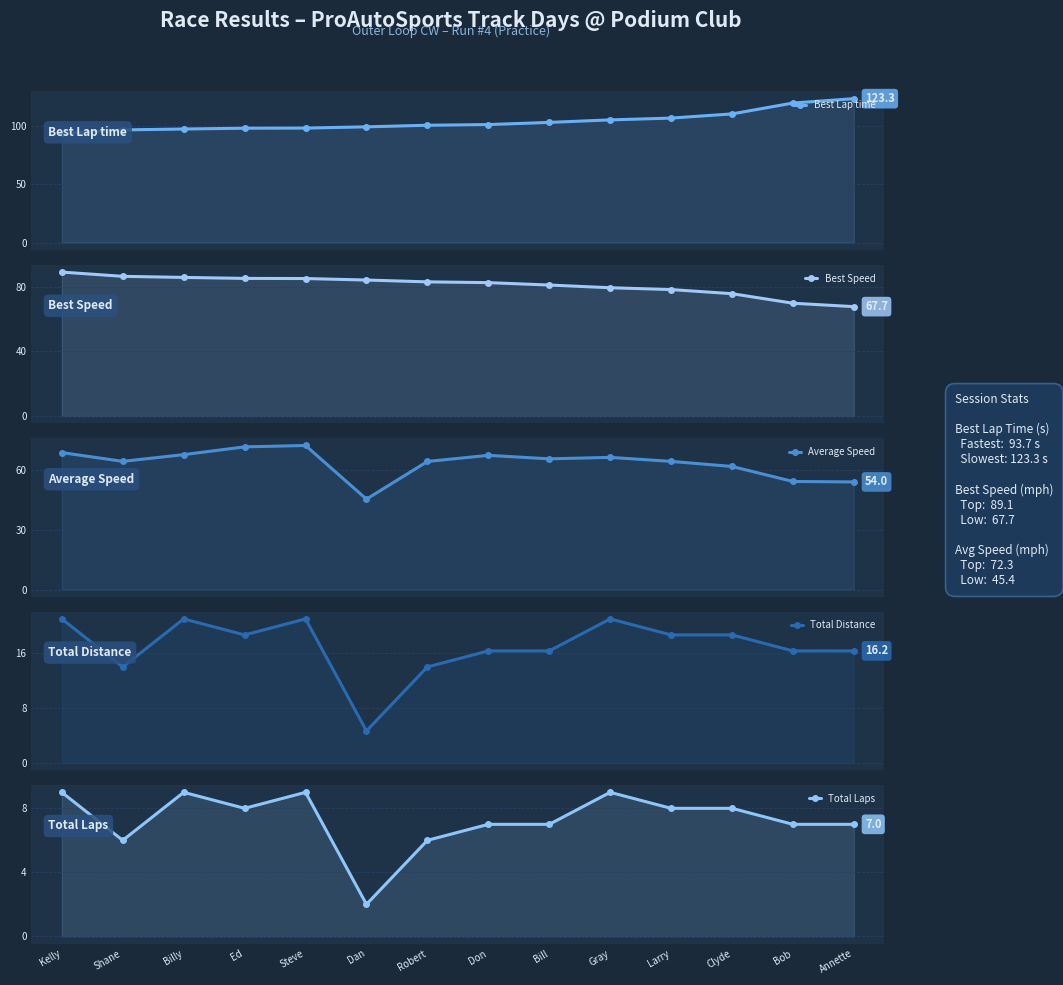

What is the average value of the Best Lap time series?

103.7